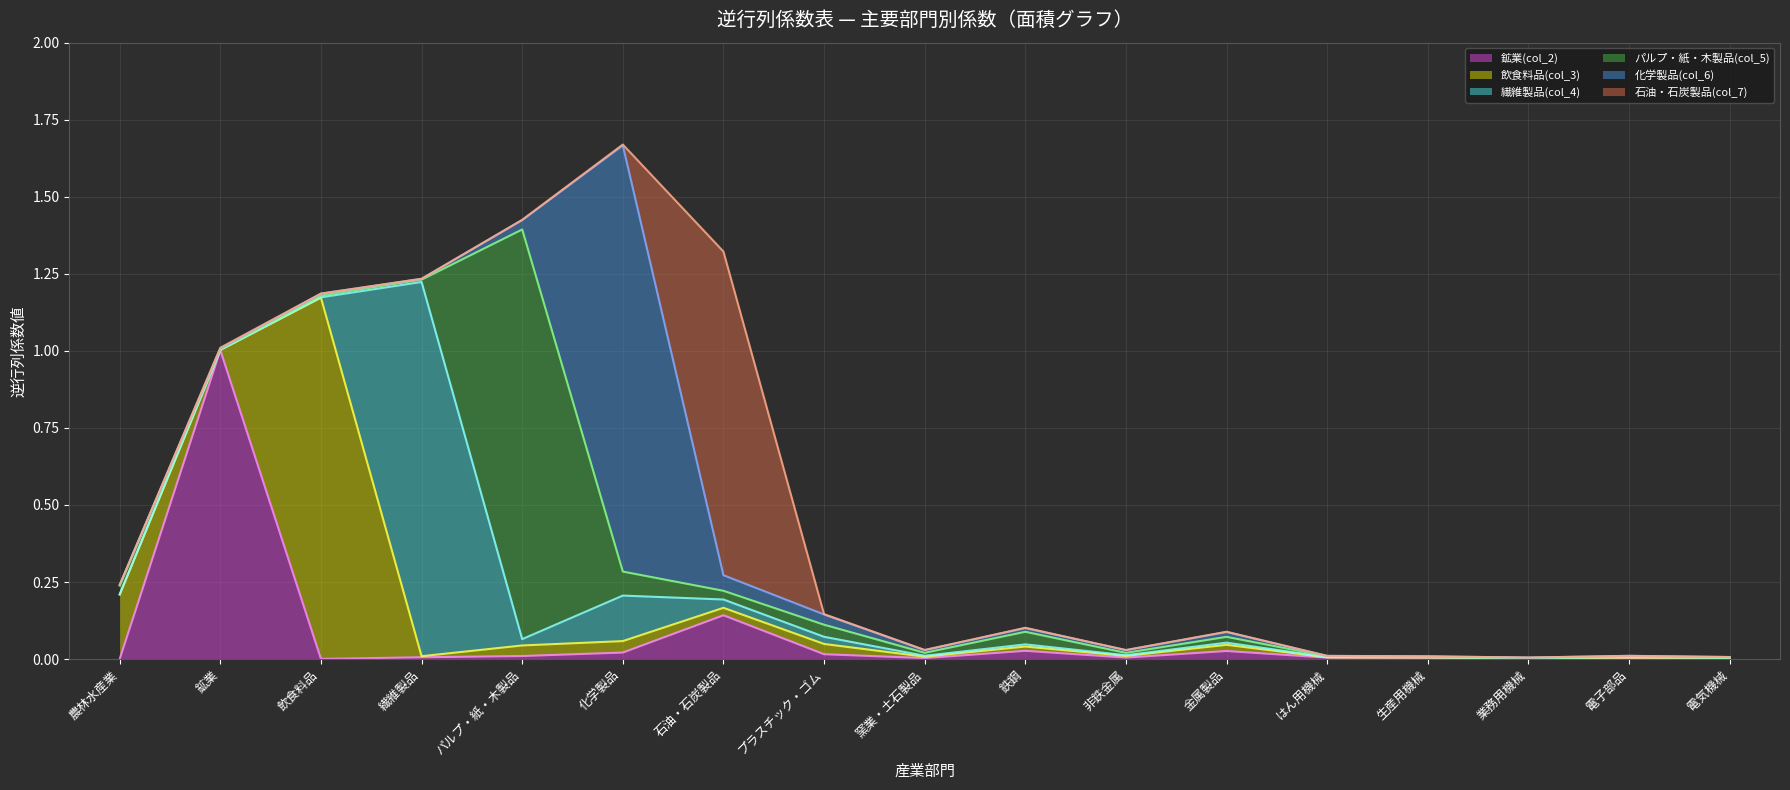

What is the label of the 10th point from the left?

鉄鋼